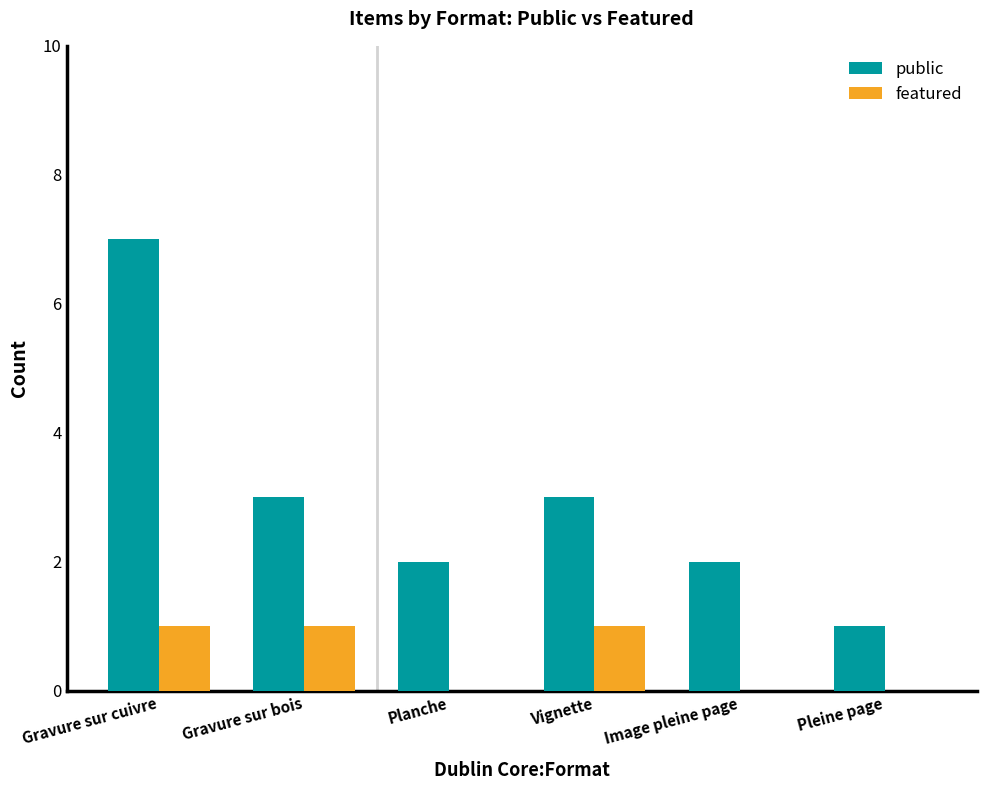

What are all the series names shown in the legend?

public, featured